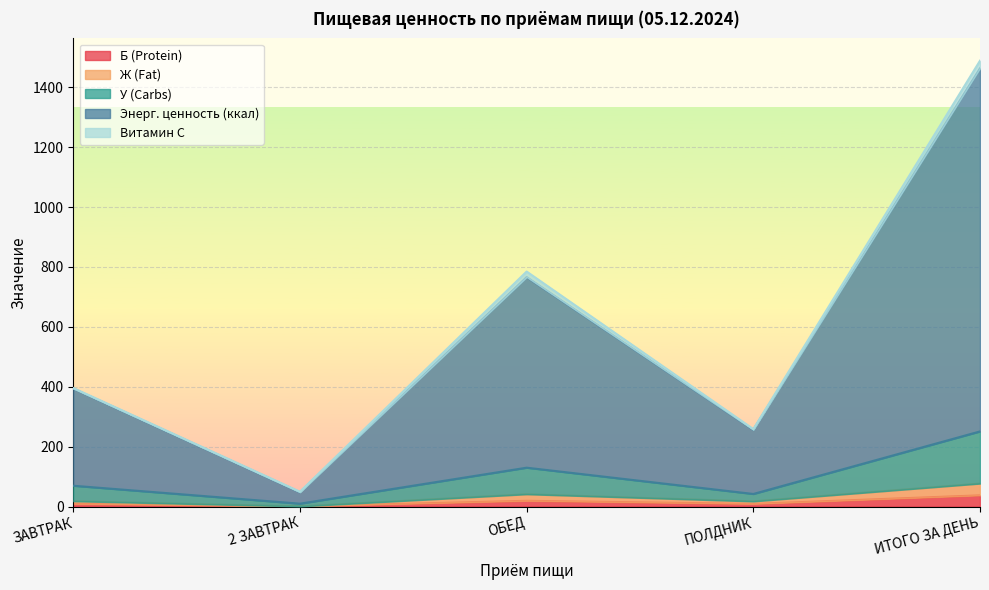

What is the difference between the Энерг. ценность (ккал) values at ОБЕД and 2 ЗАВТРАК?

718.4